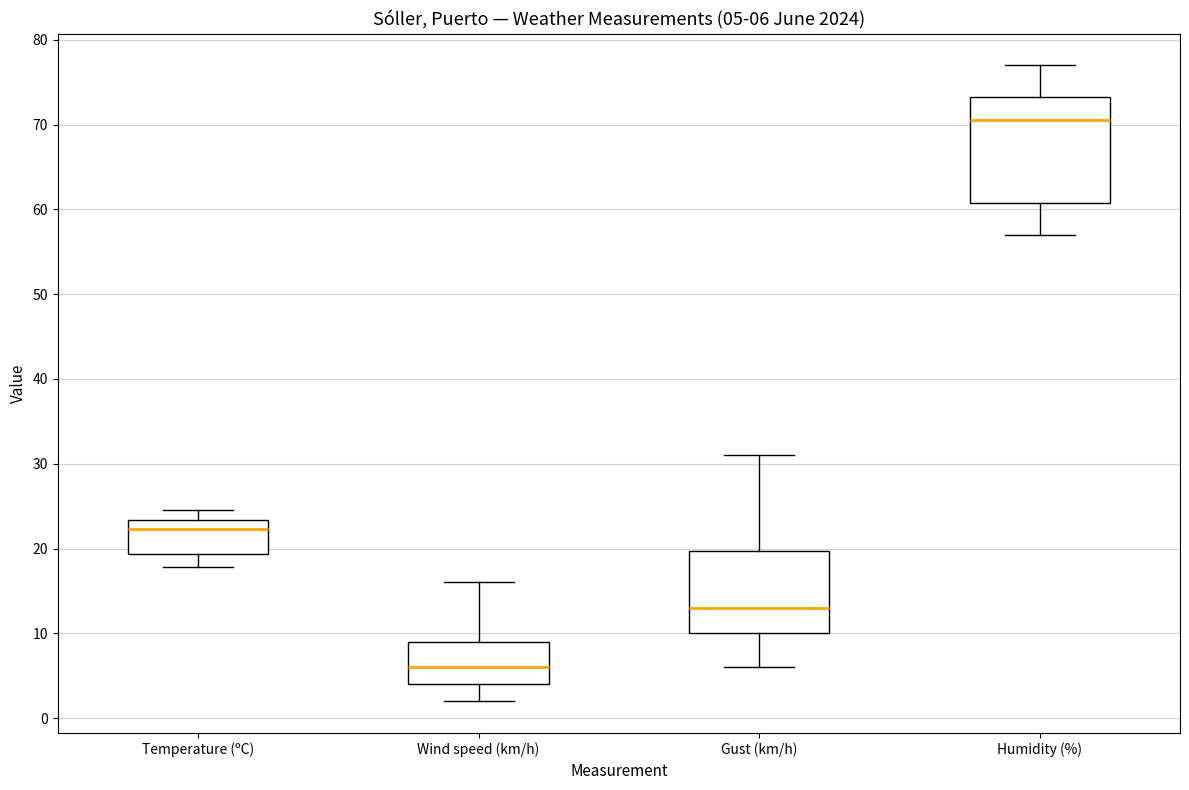

Which box's median line is the highest?

Humidity (%)